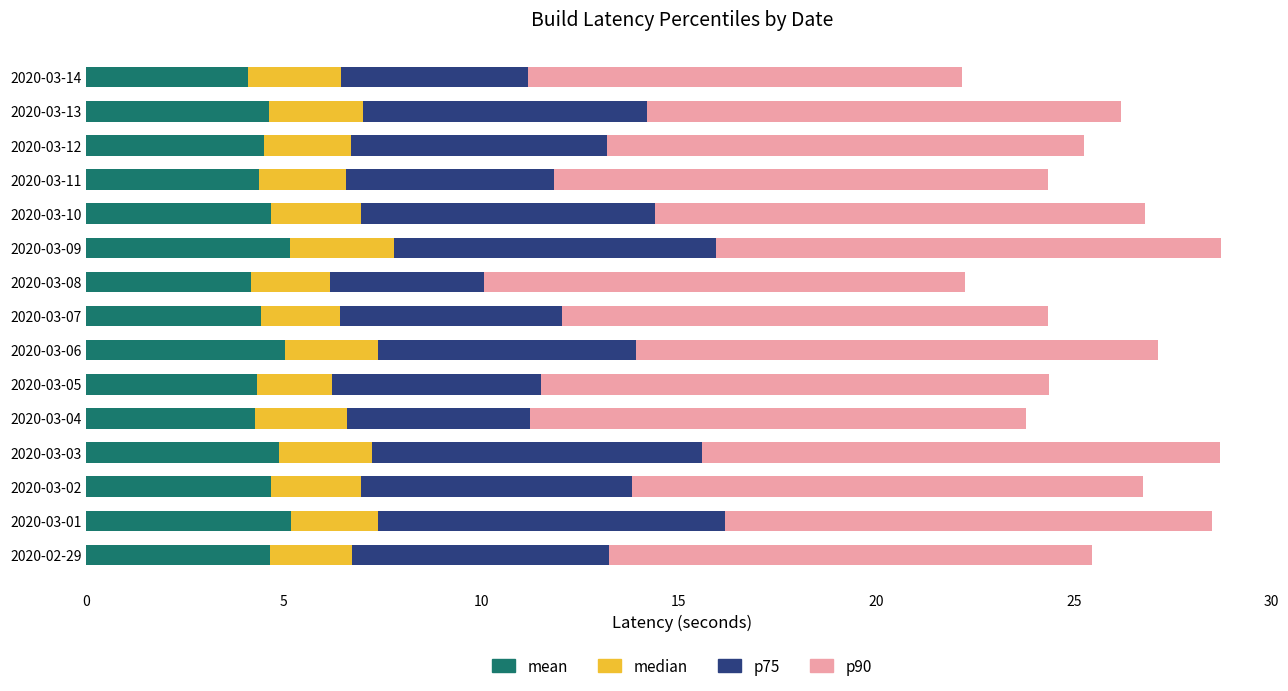

True or false: mean has a value of 4.4 at 2020-03-11.

True